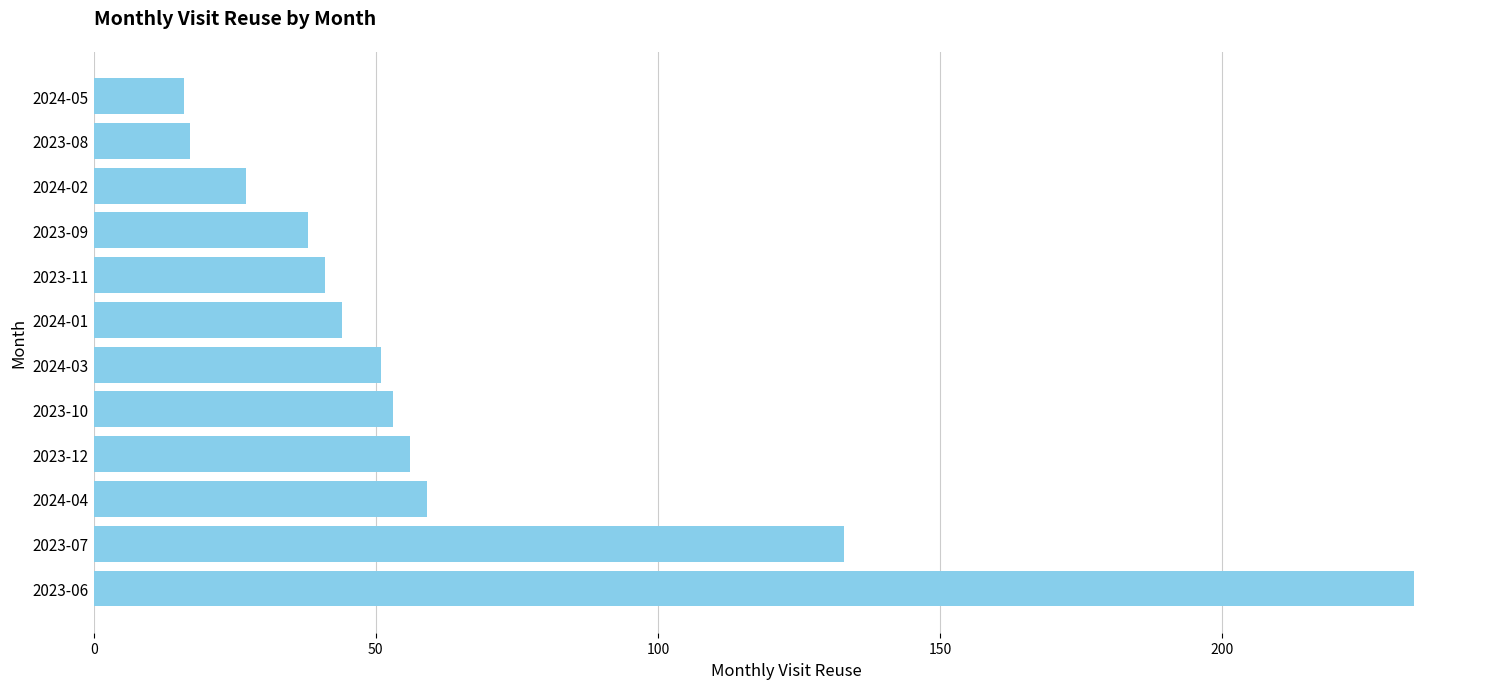

What is the difference between the values at 2023-06 and 2024-02?

207